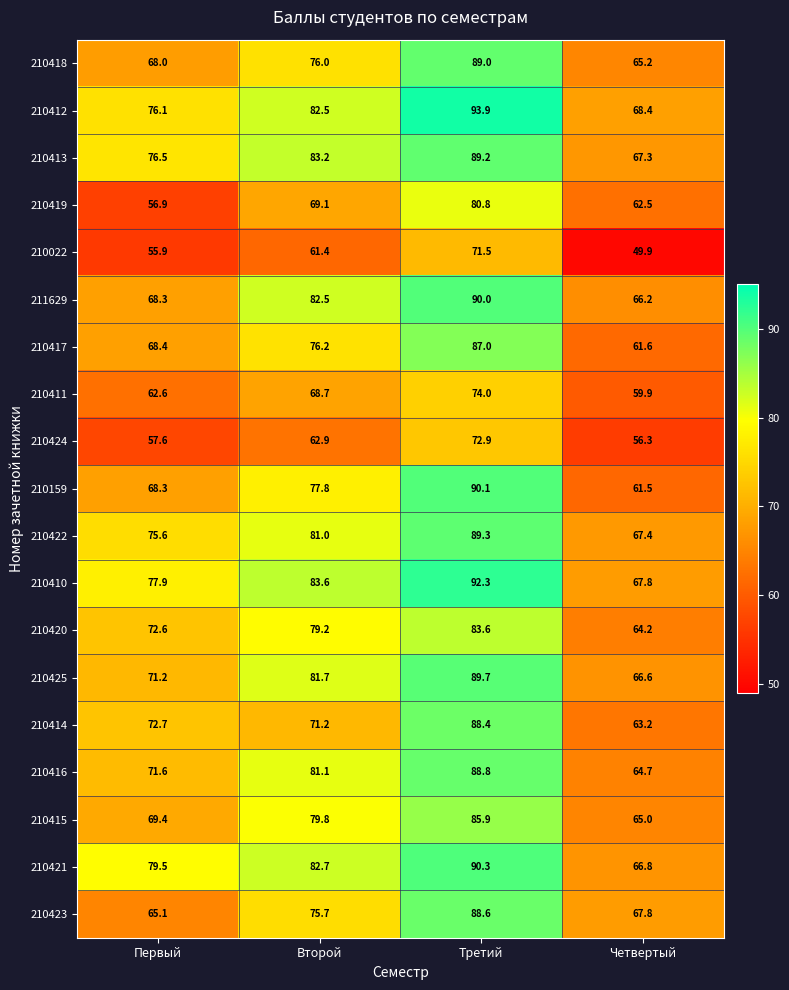

What is the sum of the 210419 values at Четвертый and Второй?

131.6